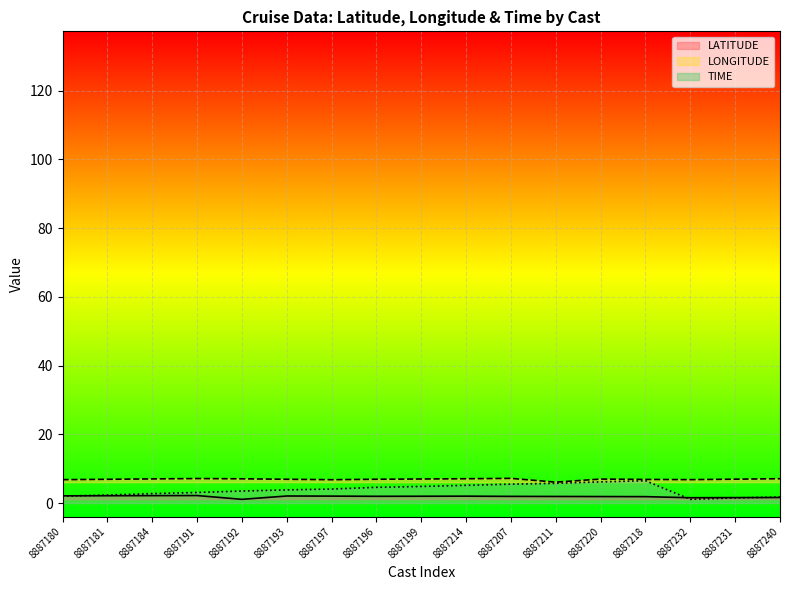

What position from the right is 8887220?

5